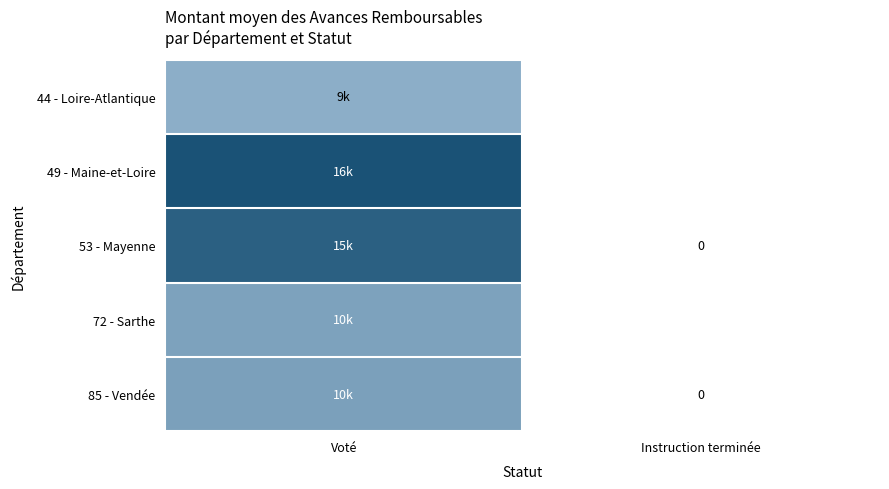

The 53 - Mayenne series shows 0.0 at Instruction terminée. True or false?

True